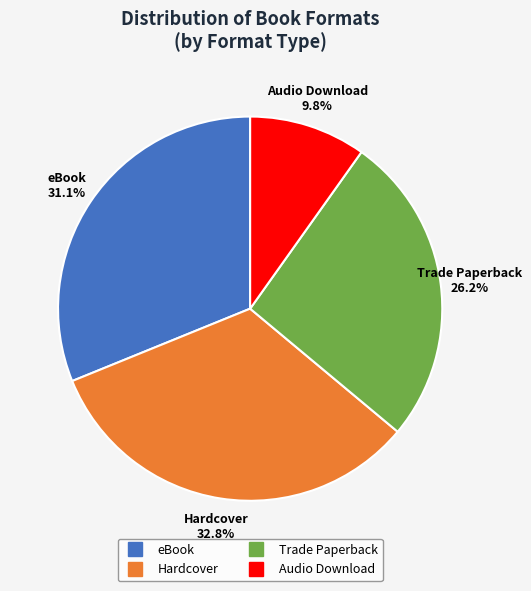

Is it true that eBook is 31% of the pie?

True